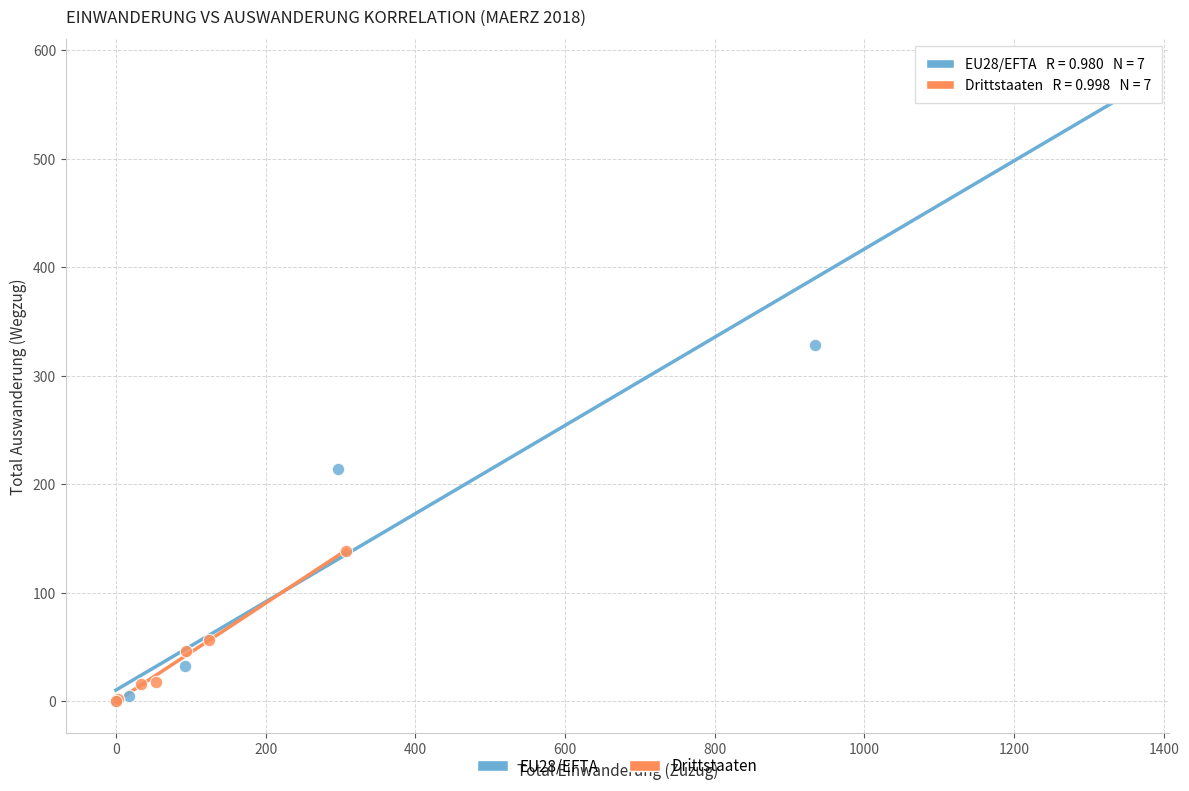

Which series has the largest Y range (max minus min)?

EU28/EFTA